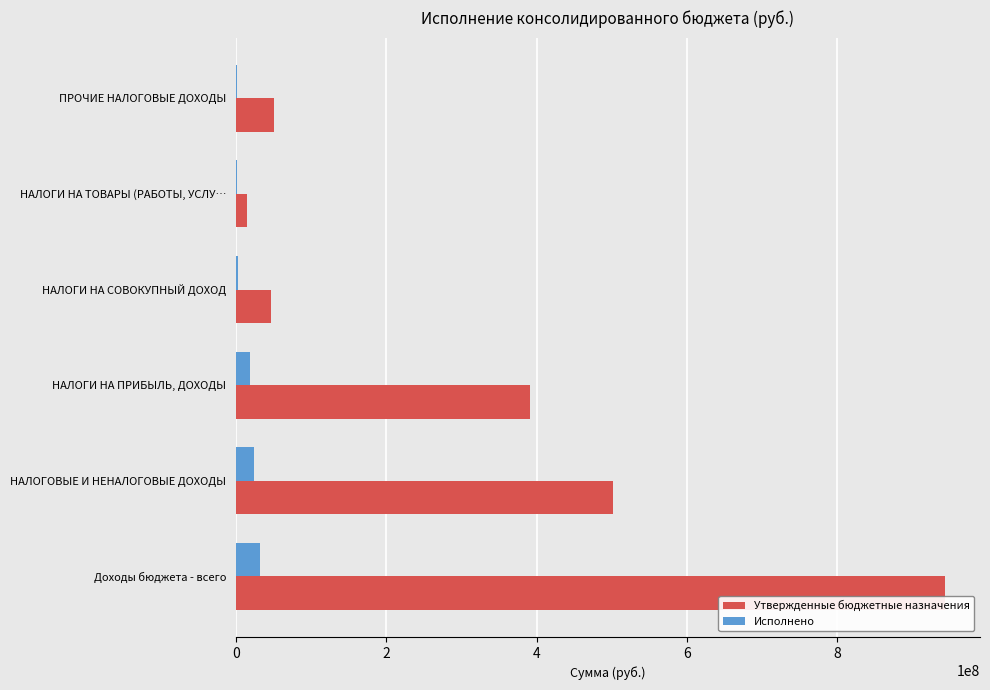

At which category is the sum across all series the highest?

Доходы бюджета - всего